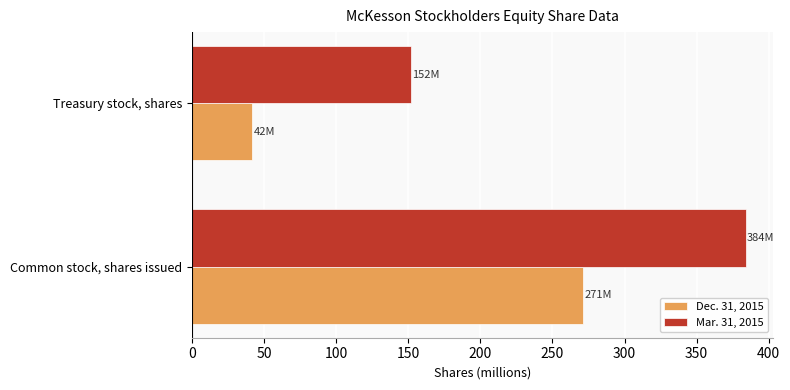

What is the spread (max minus min) of values at Treasury stock, shares?

110